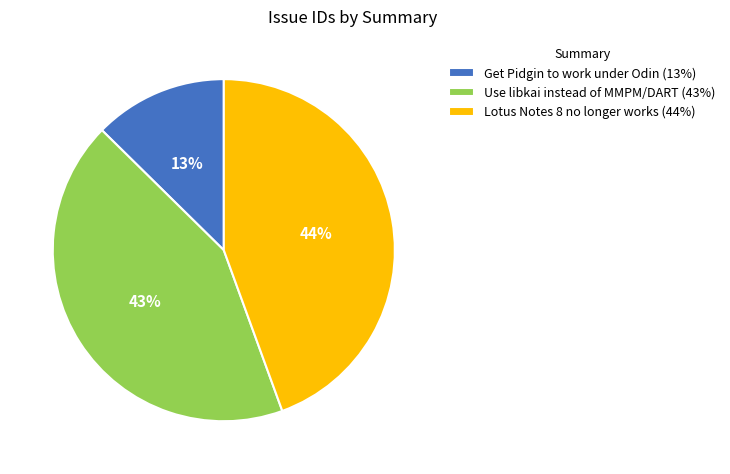

To the nearest percent, what portion does Get Pidgin to work under Odin represent?

13%